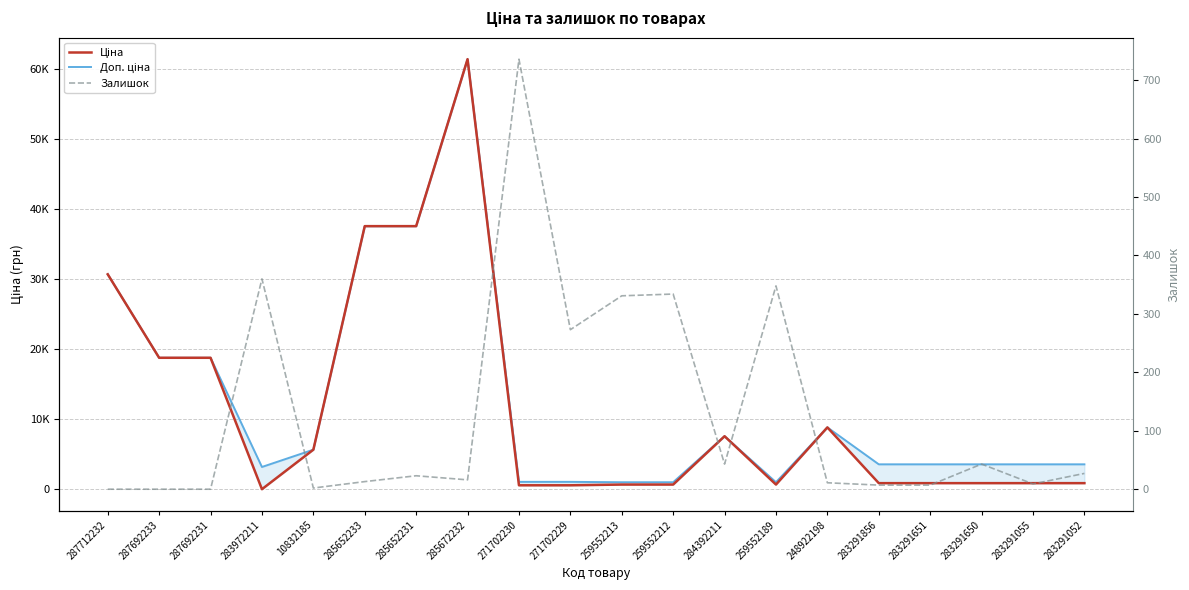

Count the number of data series in this chart.

3